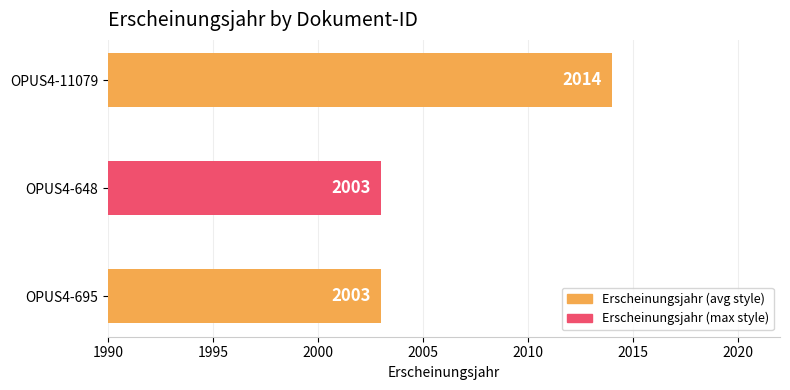

The chart shows a value of 1176 at OPUS4-648. True or false?

False